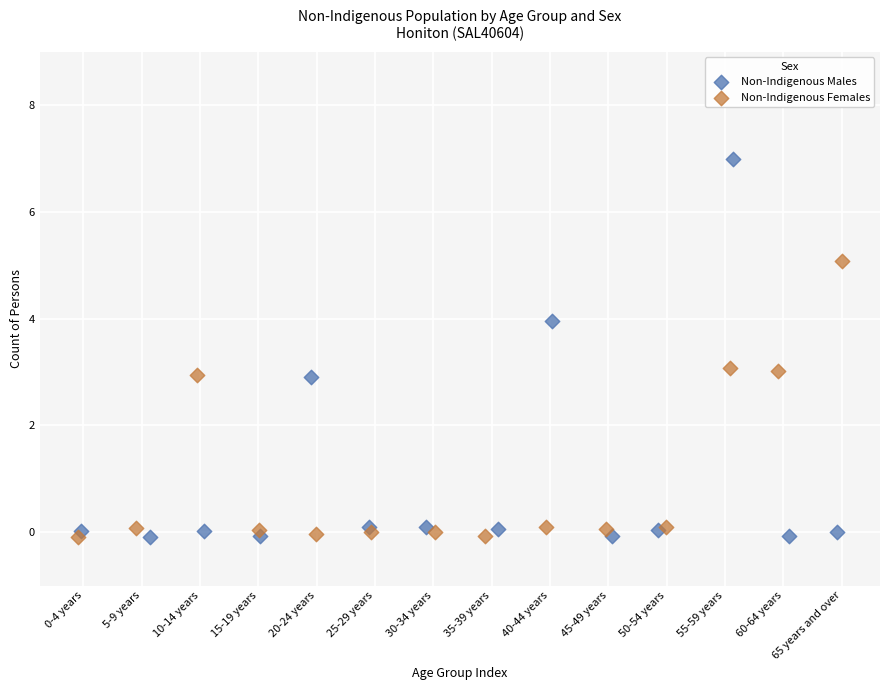

Which series contains the highest Y value?

Non-Indigenous Males